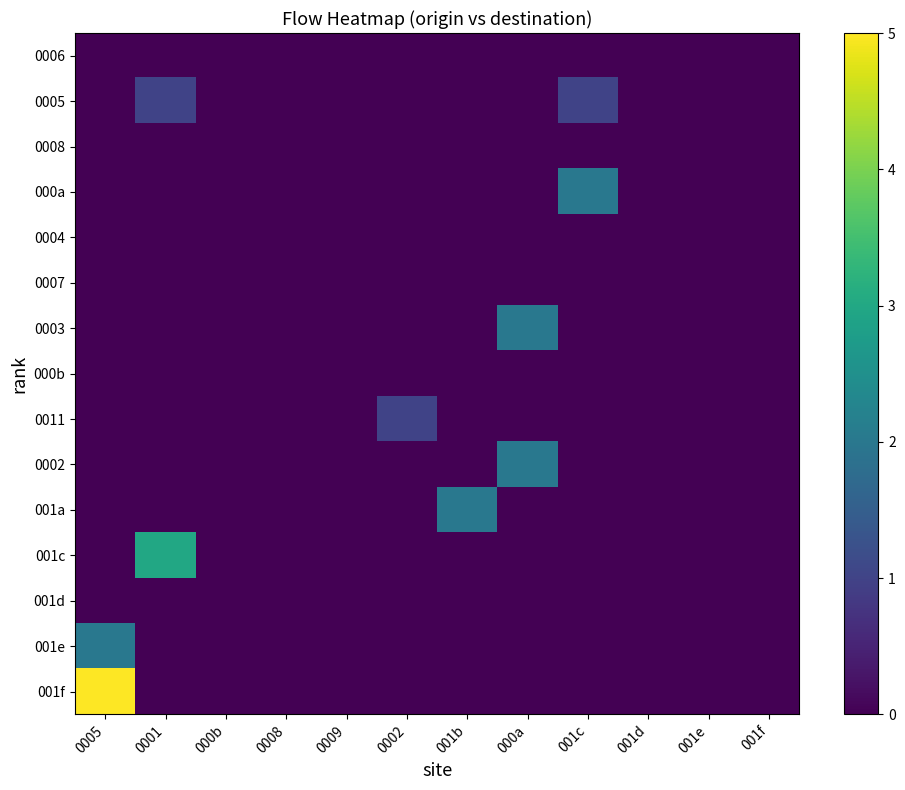

Which series has the largest total across all categories?

001f